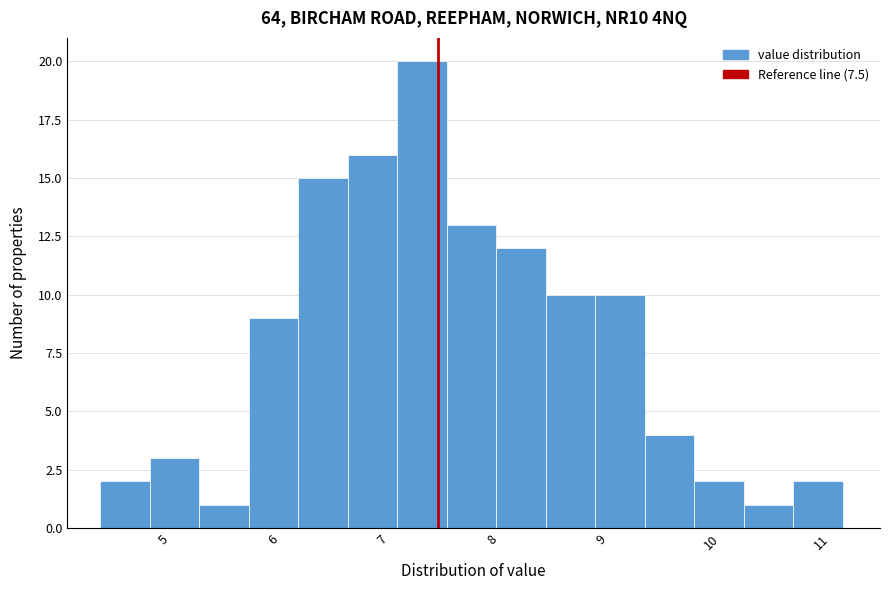

How tall is the bar that spans 6.7 to 7.1 on the x-axis? Neither the bar edges nor the heights are printed on the chart, so give them approximately, as read against the axes.

16